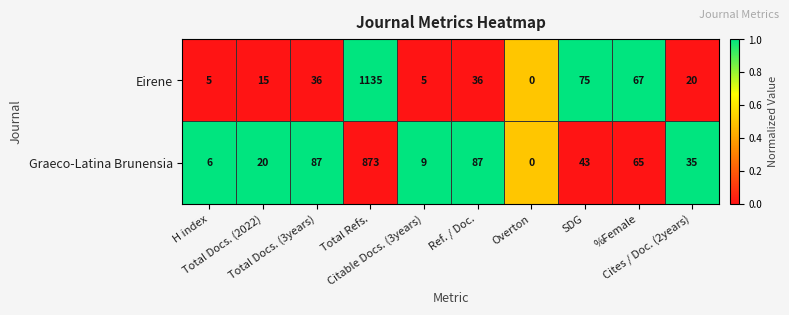

Which series has the widest spread of values?

Eirene